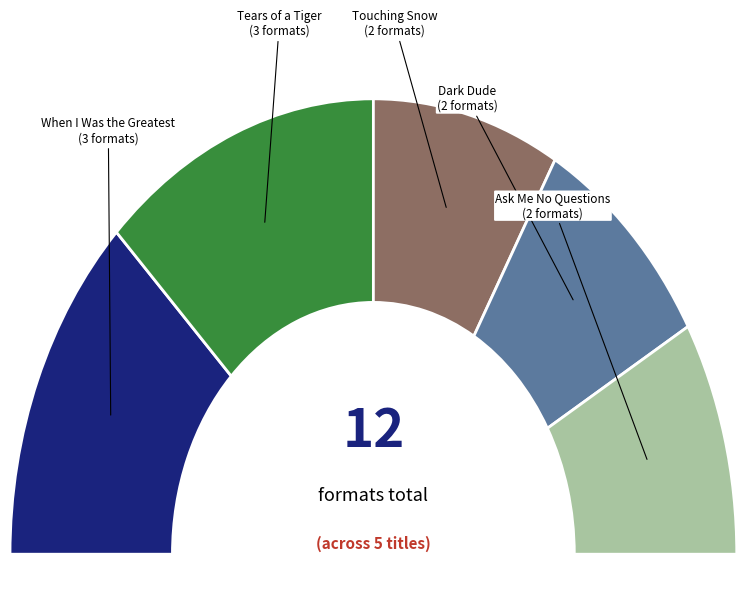

Rank the categories by value from lowest to highest.

Touching Snow, Dark Dude, Ask Me No Questions, When I Was the Greatest, Tears of a Tiger